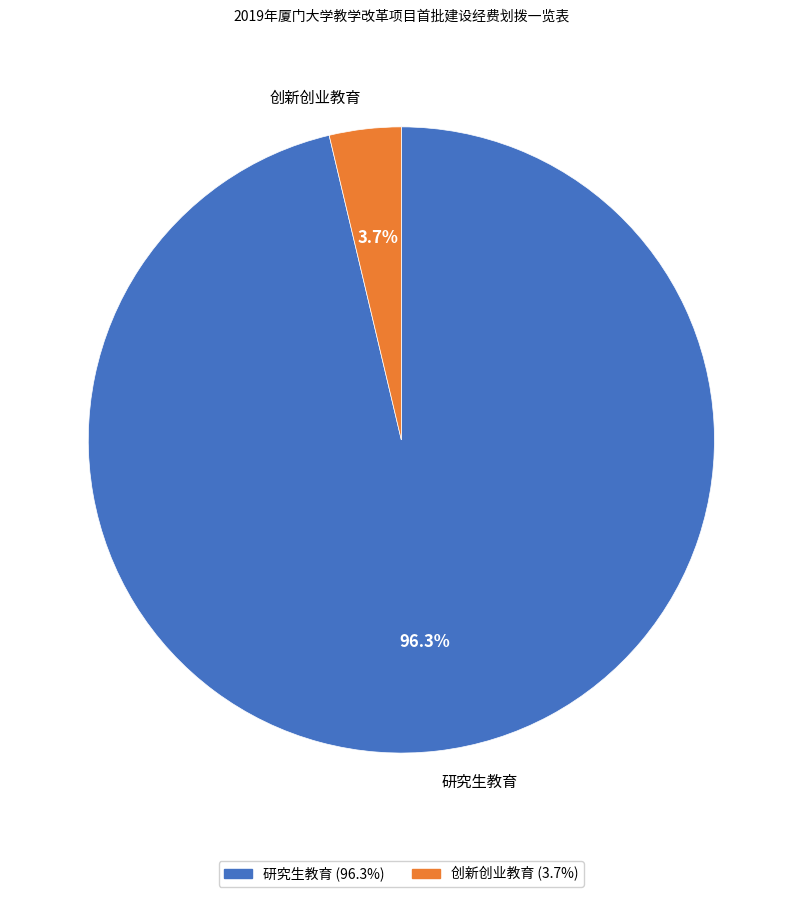

Combined, what portion of the pie is 研究生教育 and 创新创业教育?

100.0%